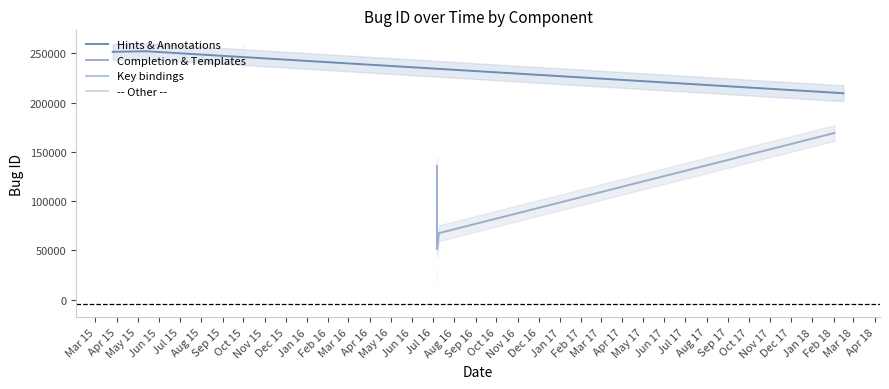

What is the smallest value displayed?

51198